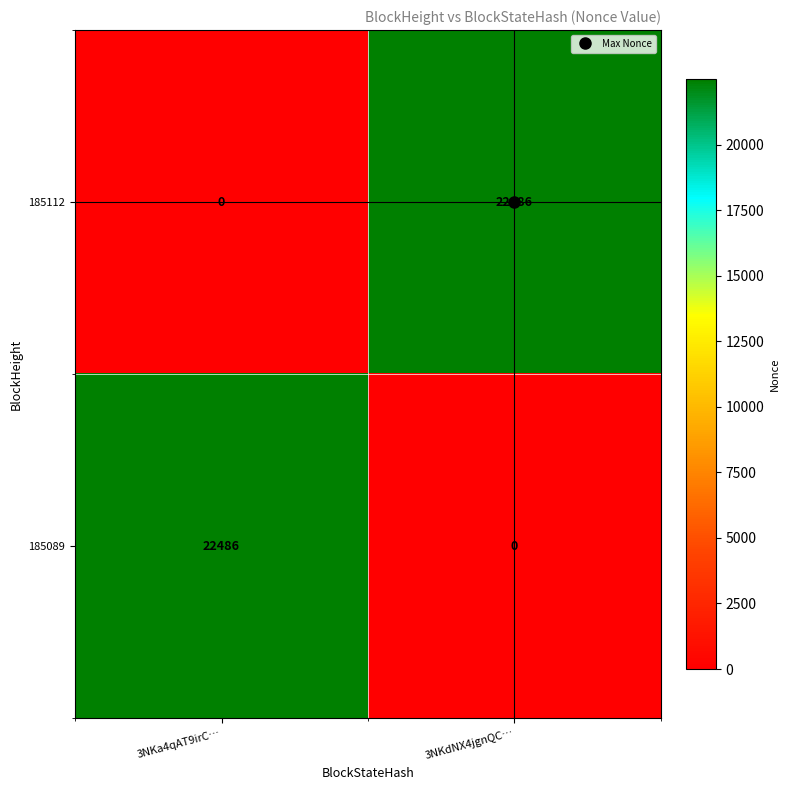

What is the maximum value shown in the chart?

22486